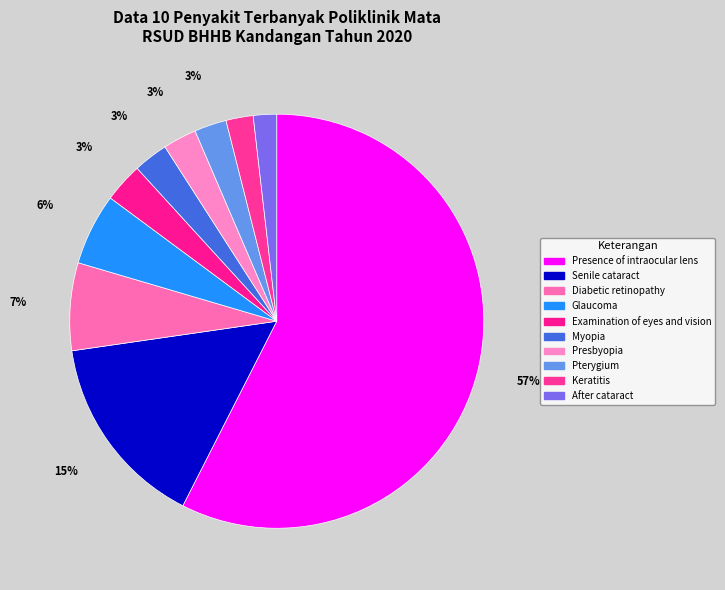

Rank the categories by value from lowest to highest.

After cataract, Keratitis, Pterygium, Presbyopia, Myopia, Examination of eyes and vision, Glaucoma, Diabetic retinopathy, Senile cataract, Presence of intraocular lens